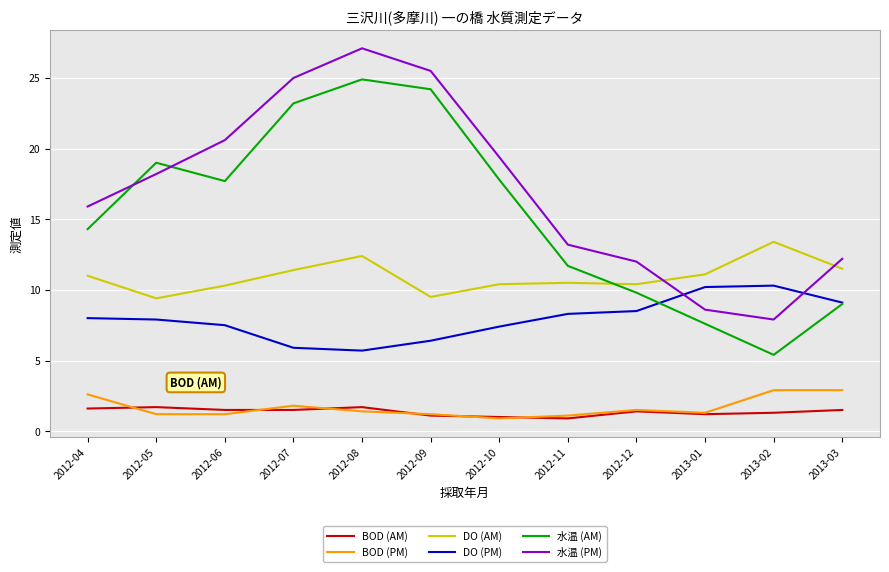

True or false: BOD (AM) has a value of 1.7 at 2012-08.

True